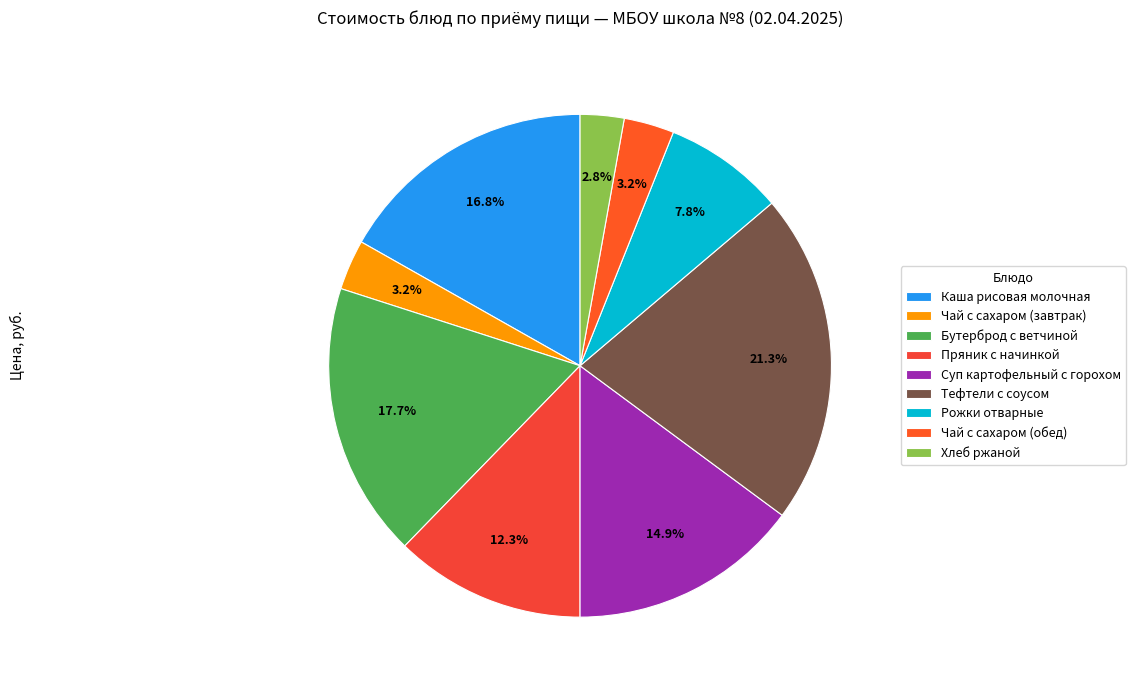

To the nearest percent, what portion does Хлеб ржаной represent?

3%